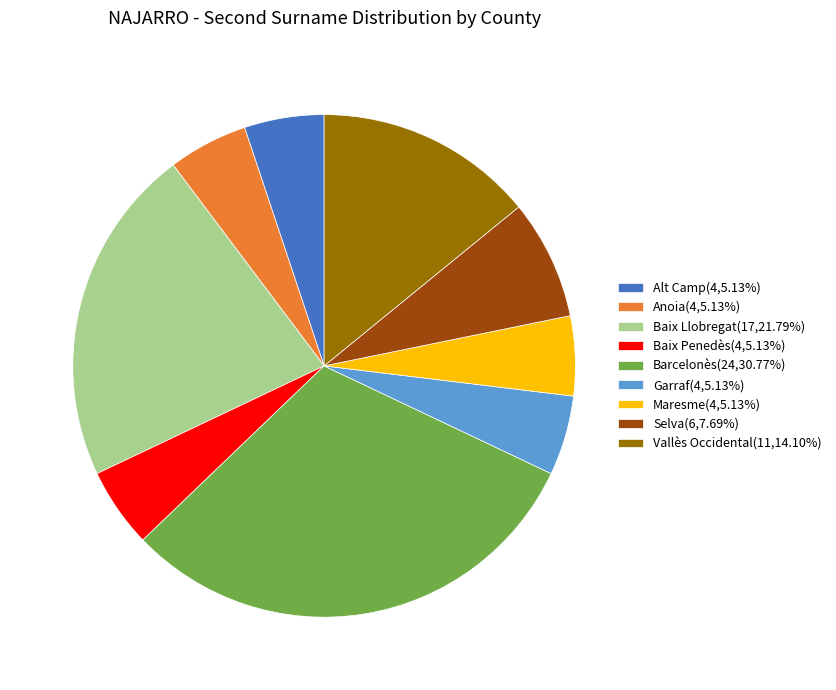

Is the sum of Vallès Occidental(11,14.10%) and Barcelonès(24,30.77%) greater than half?

No